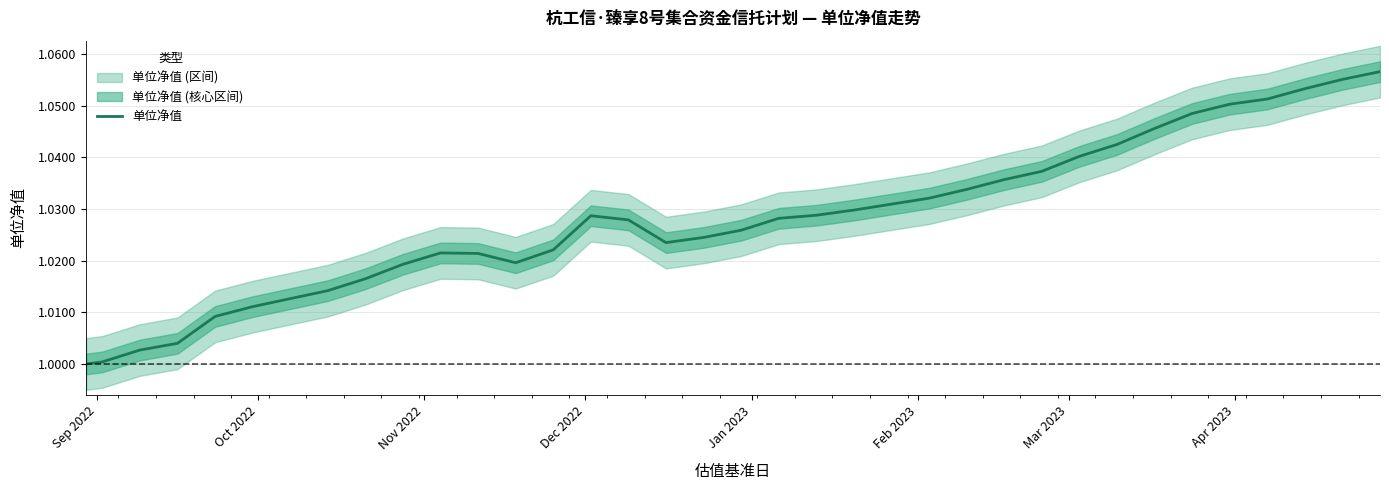

Which category has the lowest value across all series?

Sep 2022